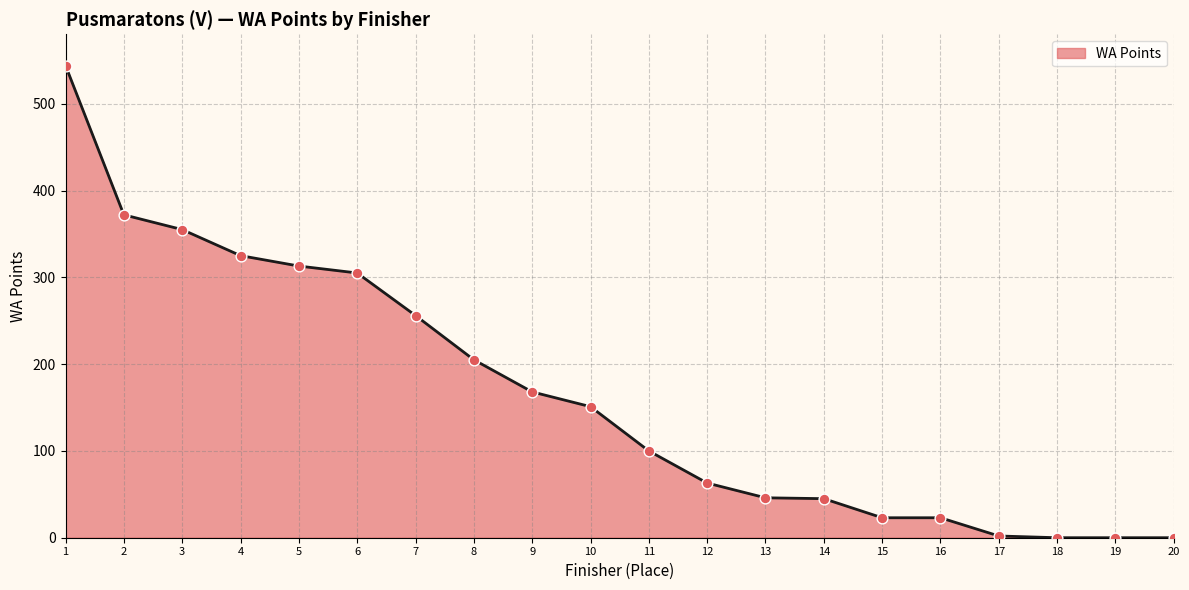

What is the change in value from 11 to 16?

-77